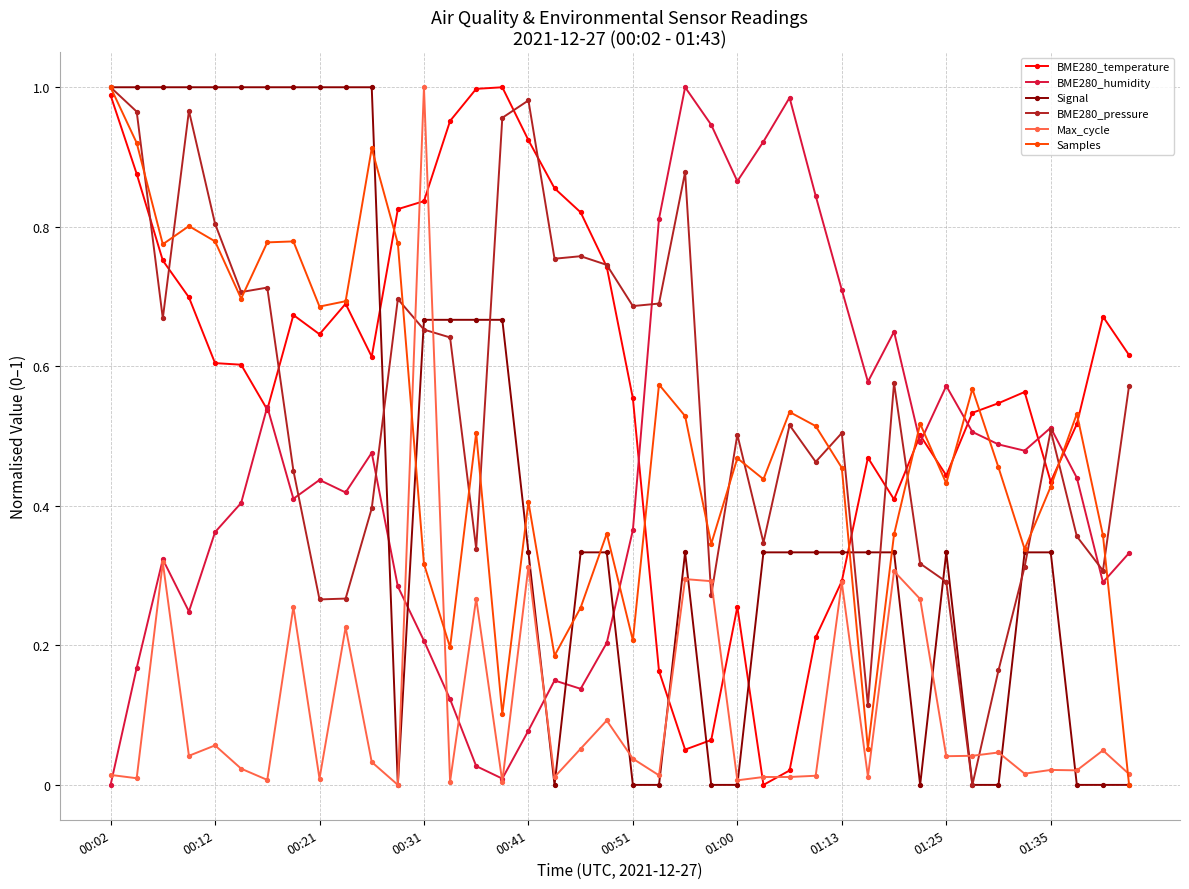

True or false: Signal has more than 1 interior local peaks.

True